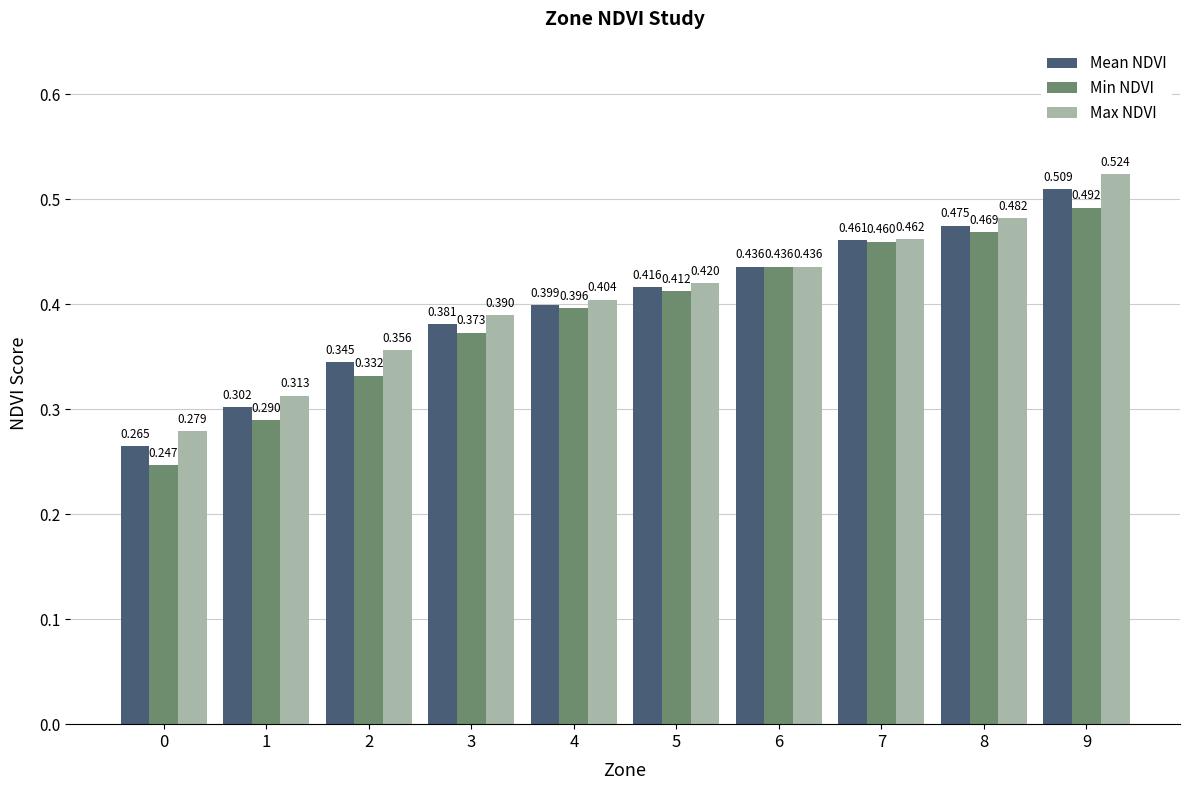

Rank the series by their maximum value, from lowest to highest.

Min NDVI, Mean NDVI, Max NDVI